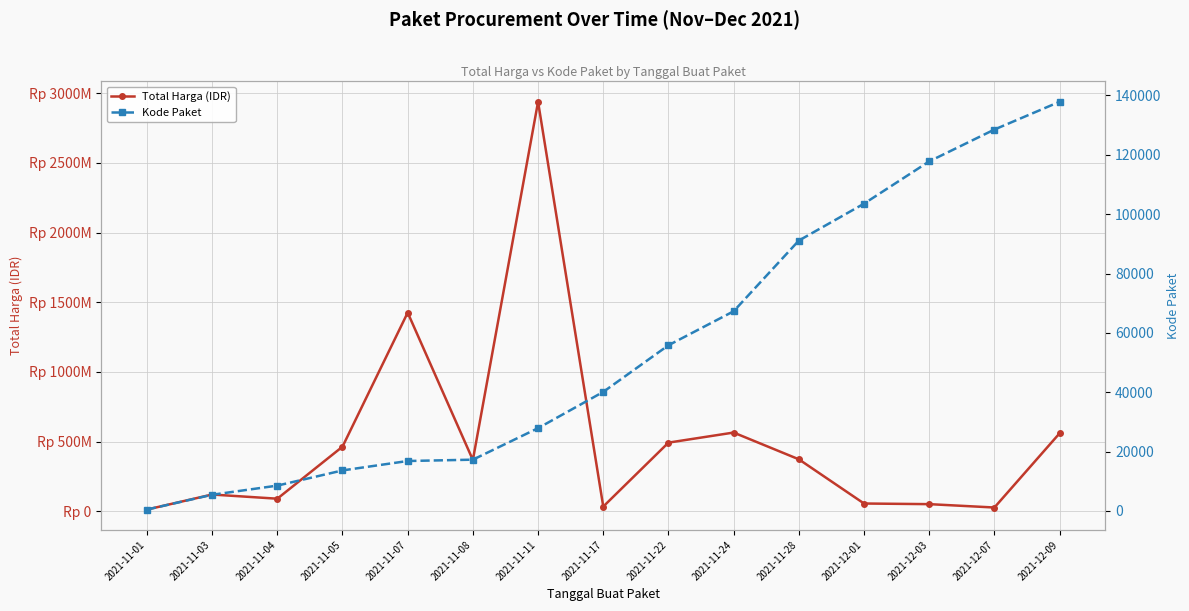

What is the total value across all series at 2021-11-01?

12787964